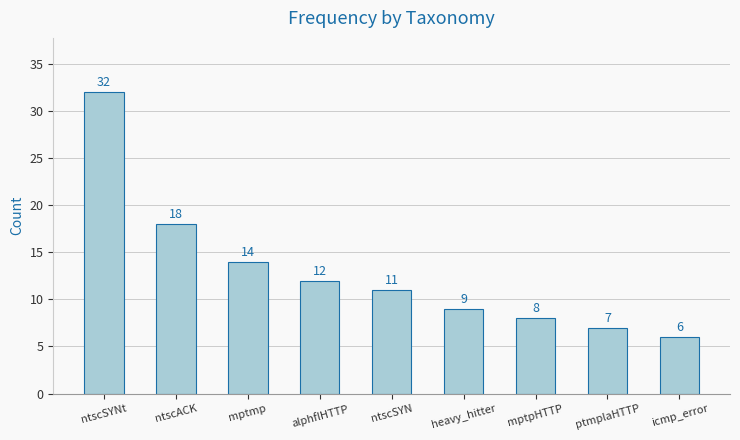

Which has a higher value, mptpHTTP or heavy_hitter?

heavy_hitter